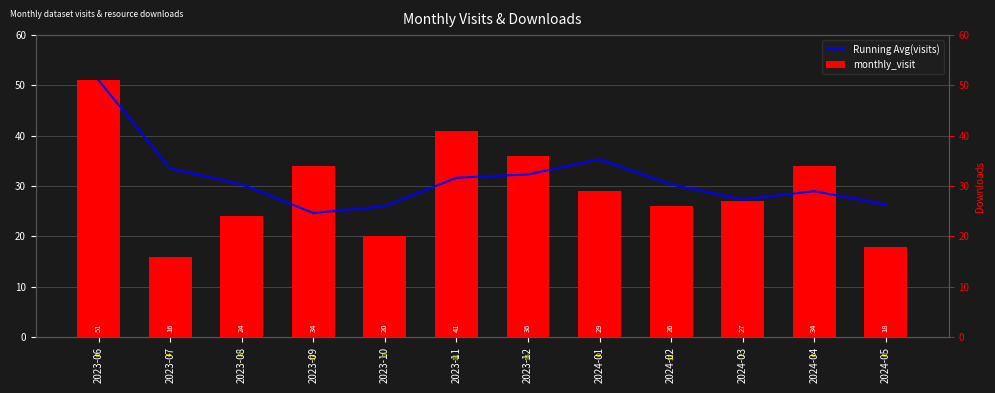

What is the sum of all Running Avg(visits) values?

377.8